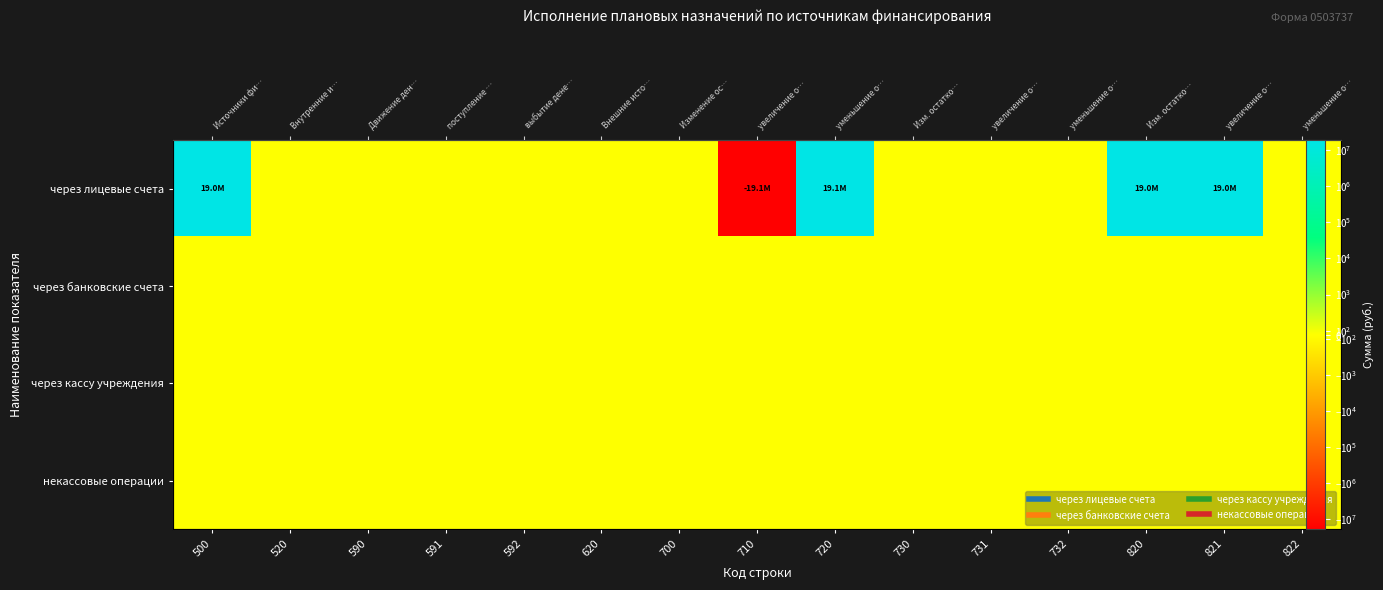

At which category is the sum across all series the highest?

720